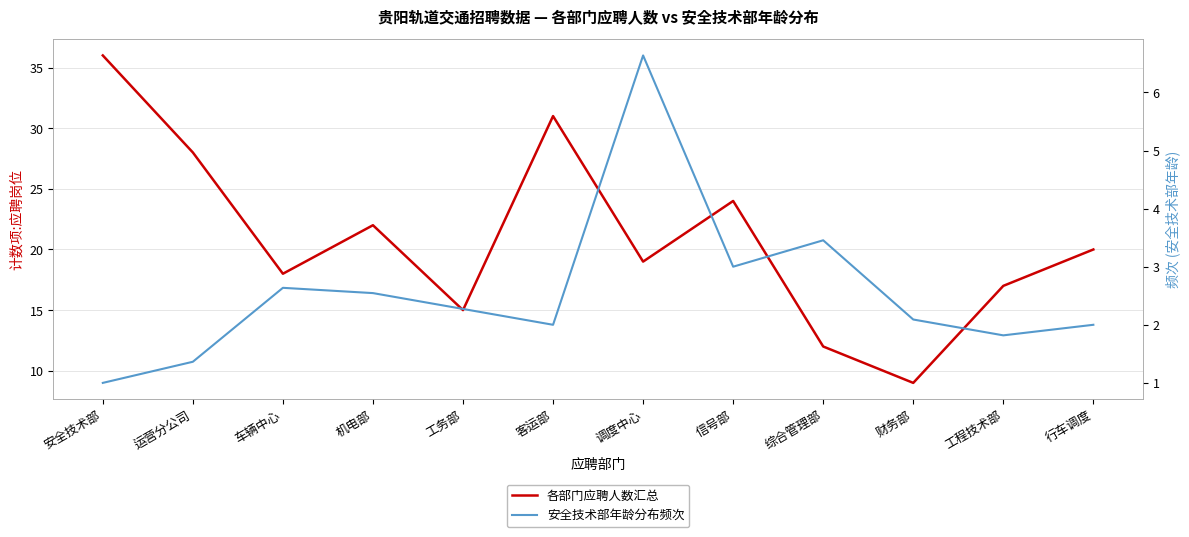

Does the chart display data point markers on the line(s)?

No